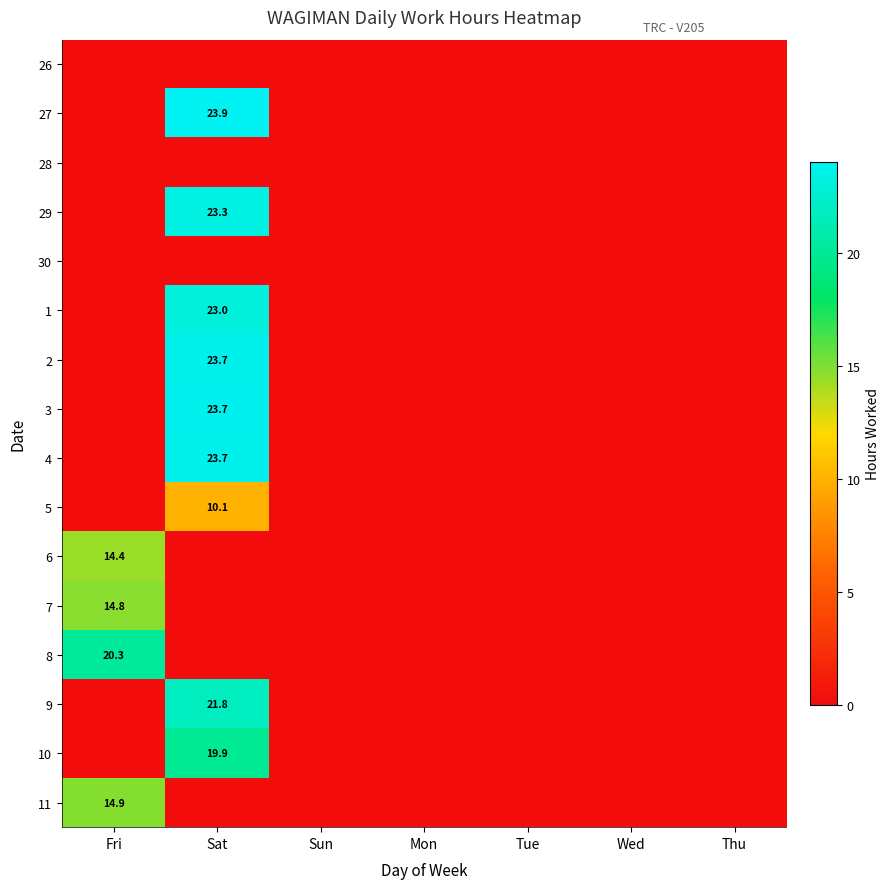

Is it true that 11 equals 14.9 at Fri?

True